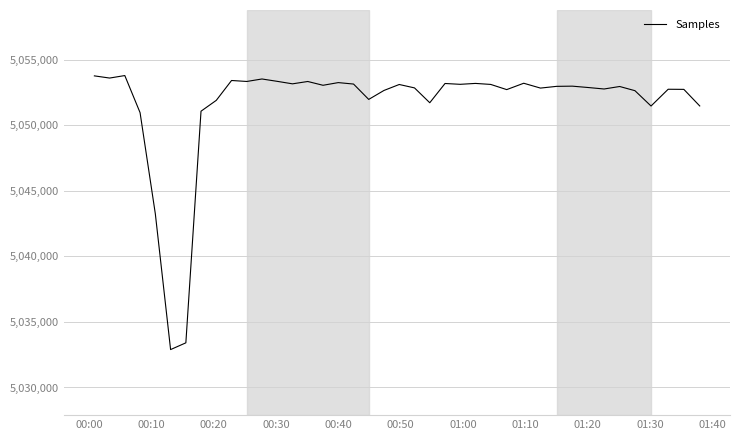

Does the chart display data point markers on the line(s)?

No